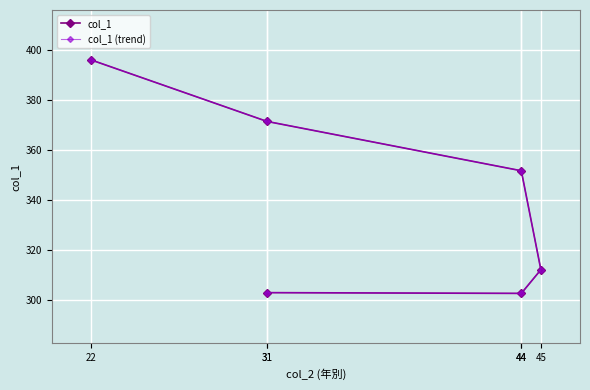

How many lines are shown in the chart?

2